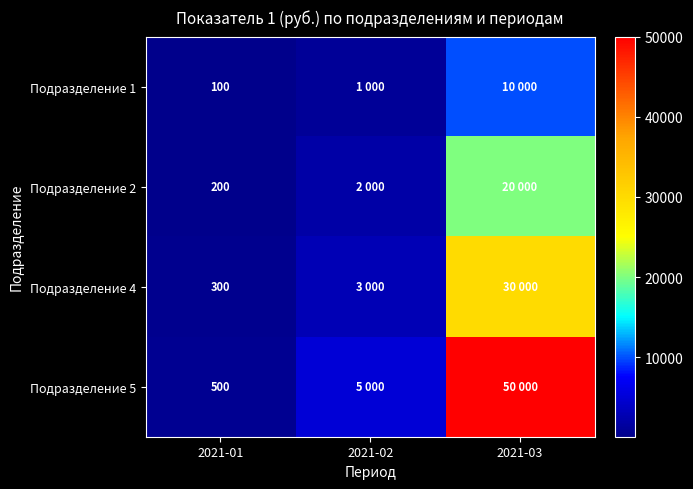

The Подразделение 4 series shows 300 at 2021-01. True or false?

True